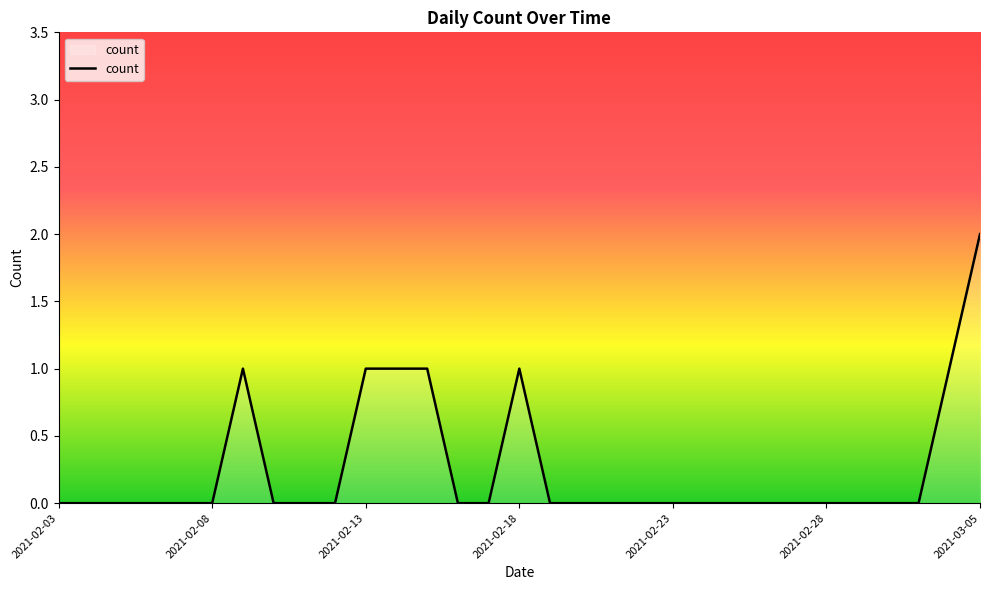

How many lines are shown in the chart?

1